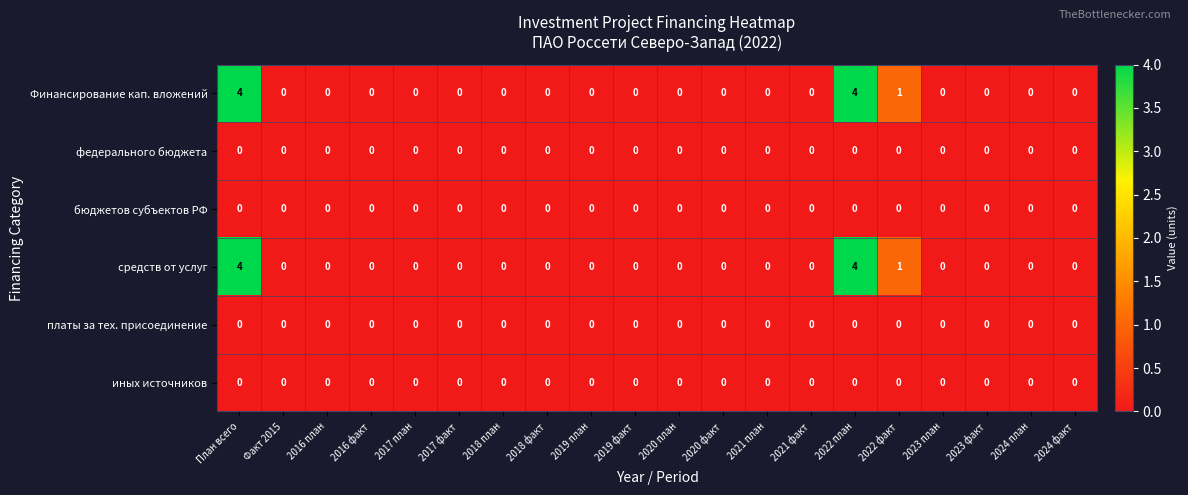

Count the средств от услуг values in the range 0 to 1.

18